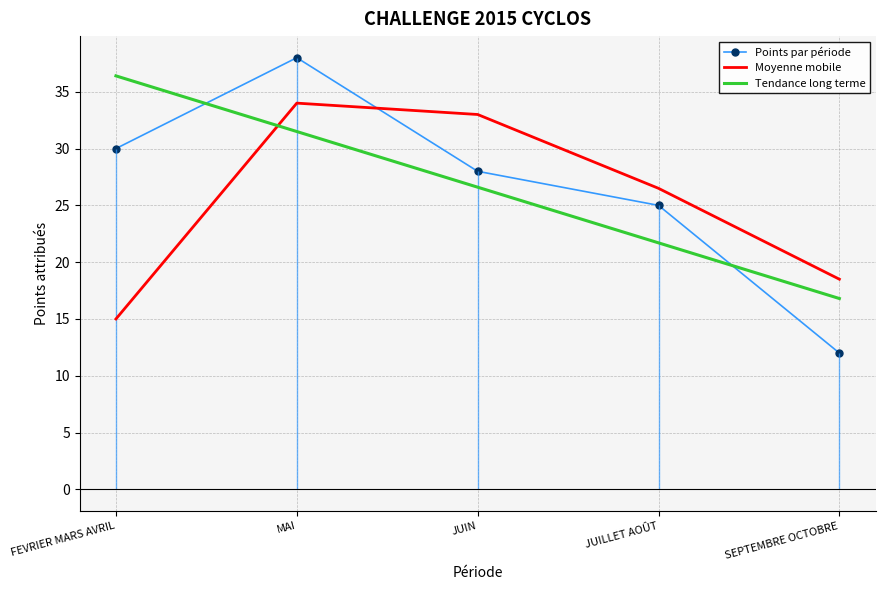

Where do Tendance long terme and Moyenne mobile first cross each other?

FEVRIER MARS AVRIL and MAI